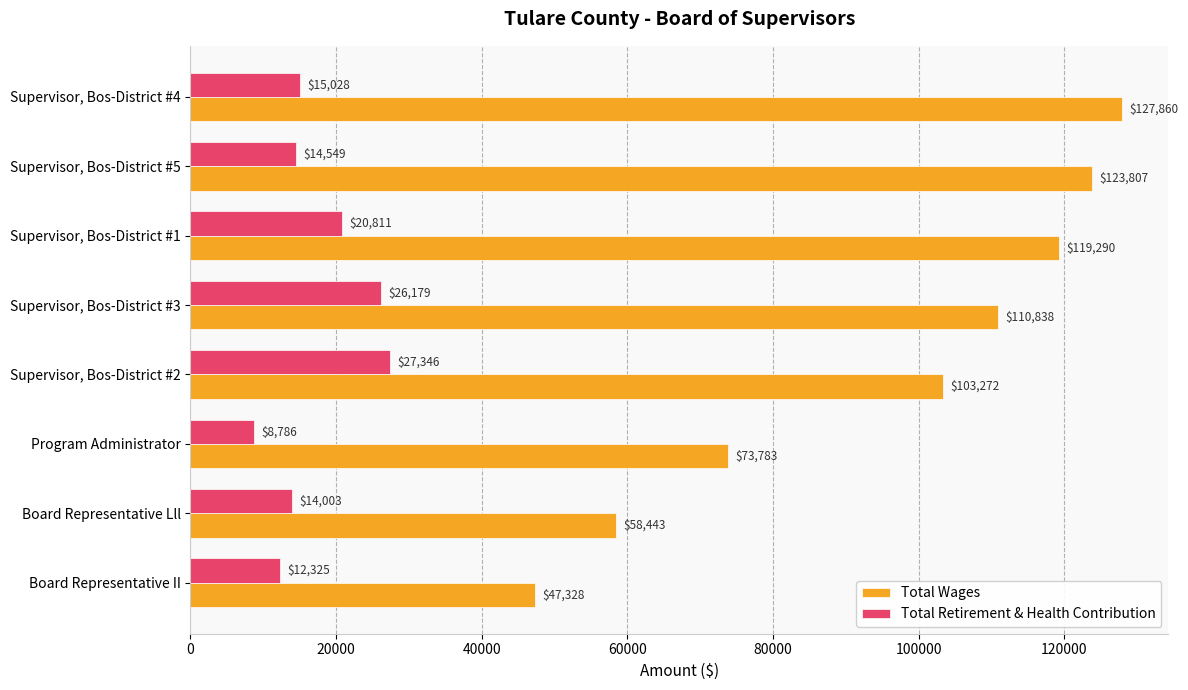

What value does the Total Retirement & Health Contribution series have at Supervisor, Bos-District #2?

27346